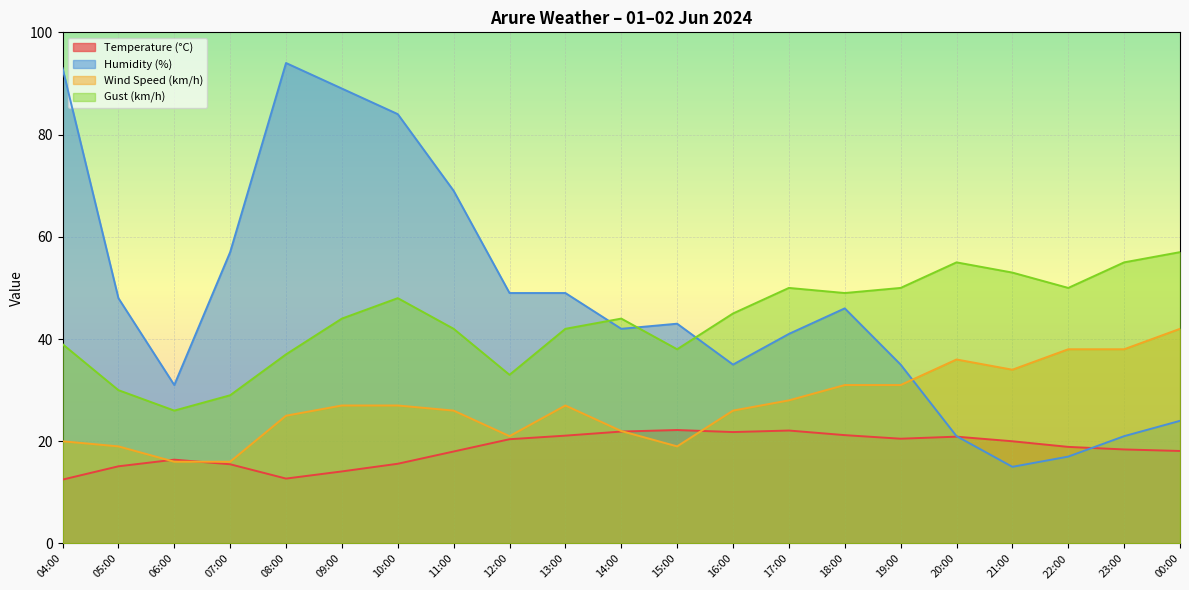

How many data points in Wind Speed (km/h) are less than 27?

10